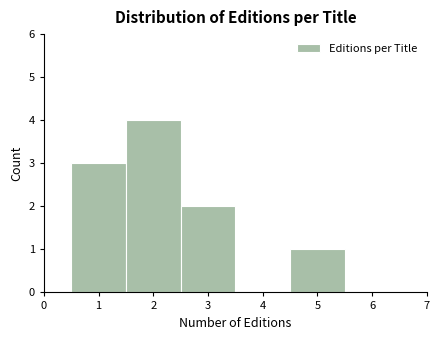

Reading left to right, transcribe this chart: for each bar, give the range it covers on the x-axis and its height. The values are not printed on the chart, so give them approximately, as read against the axis.

0.5 to 1.5: 3
1.5 to 2.5: 4
2.5 to 3.5: 2
3.5 to 4.5: 0
4.5 to 5.5: 1